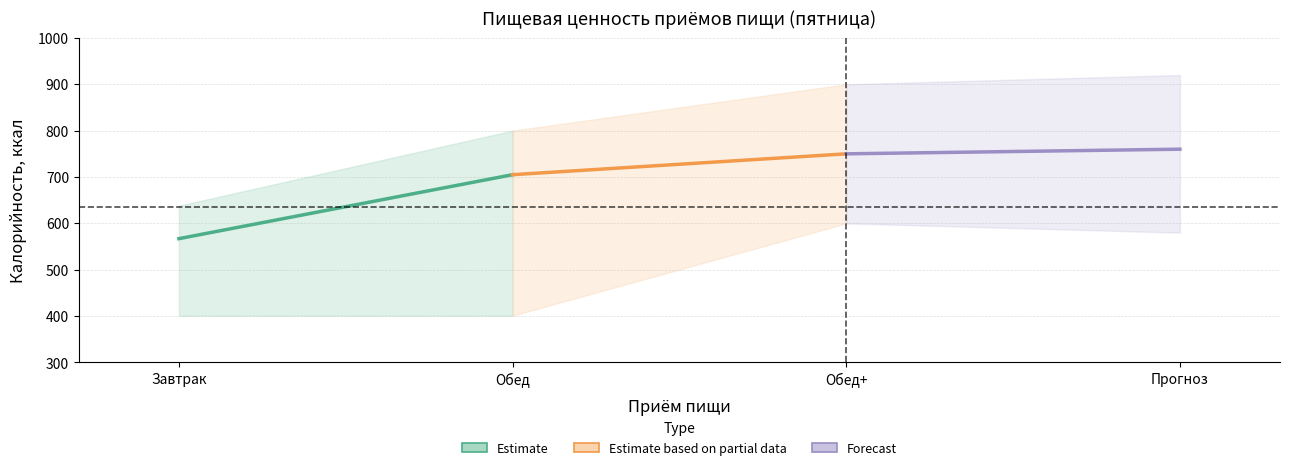

How many lines are shown in the chart?

3